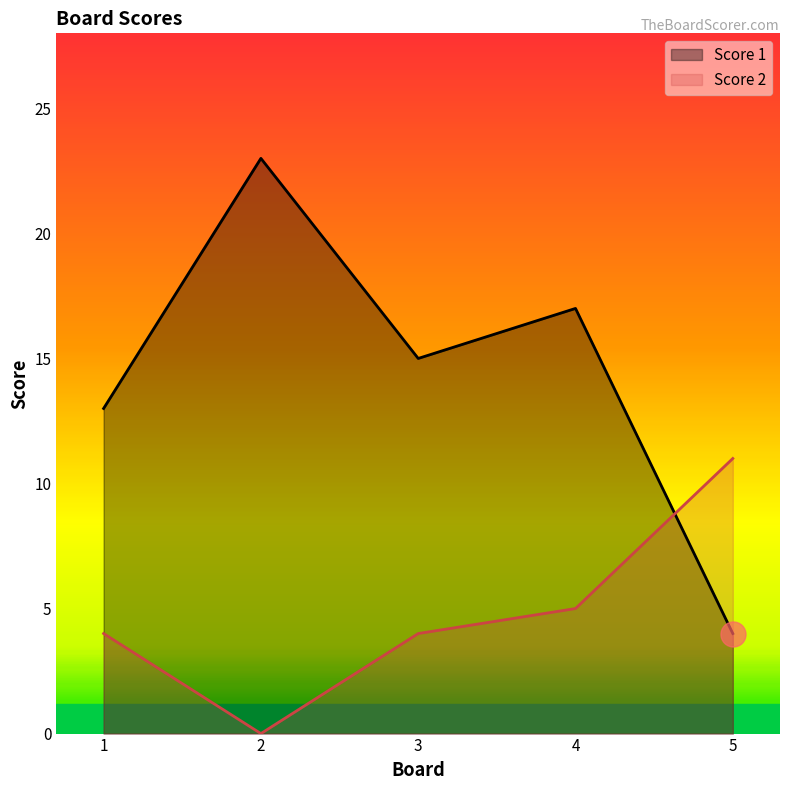

Where do Score 1 and Score 2 first cross each other?

4 and 5